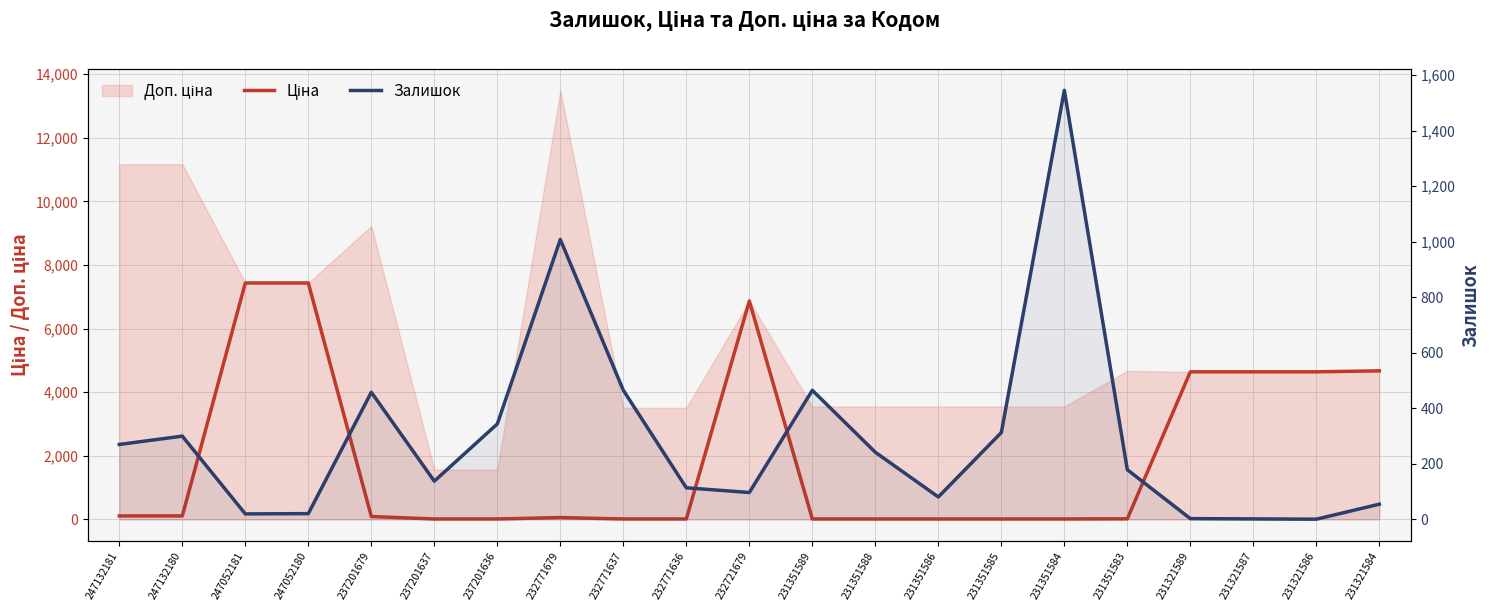

At 237201637, list the series in order from smallest to largest.

Ціна, Залишок